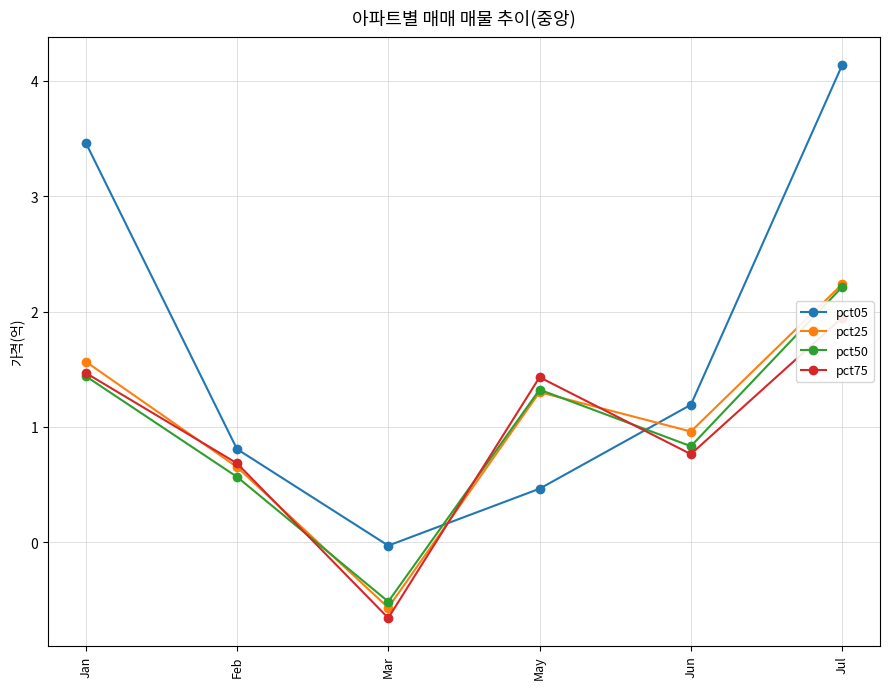

True or false: pct75 has a value of 3.0 at Jul.

False